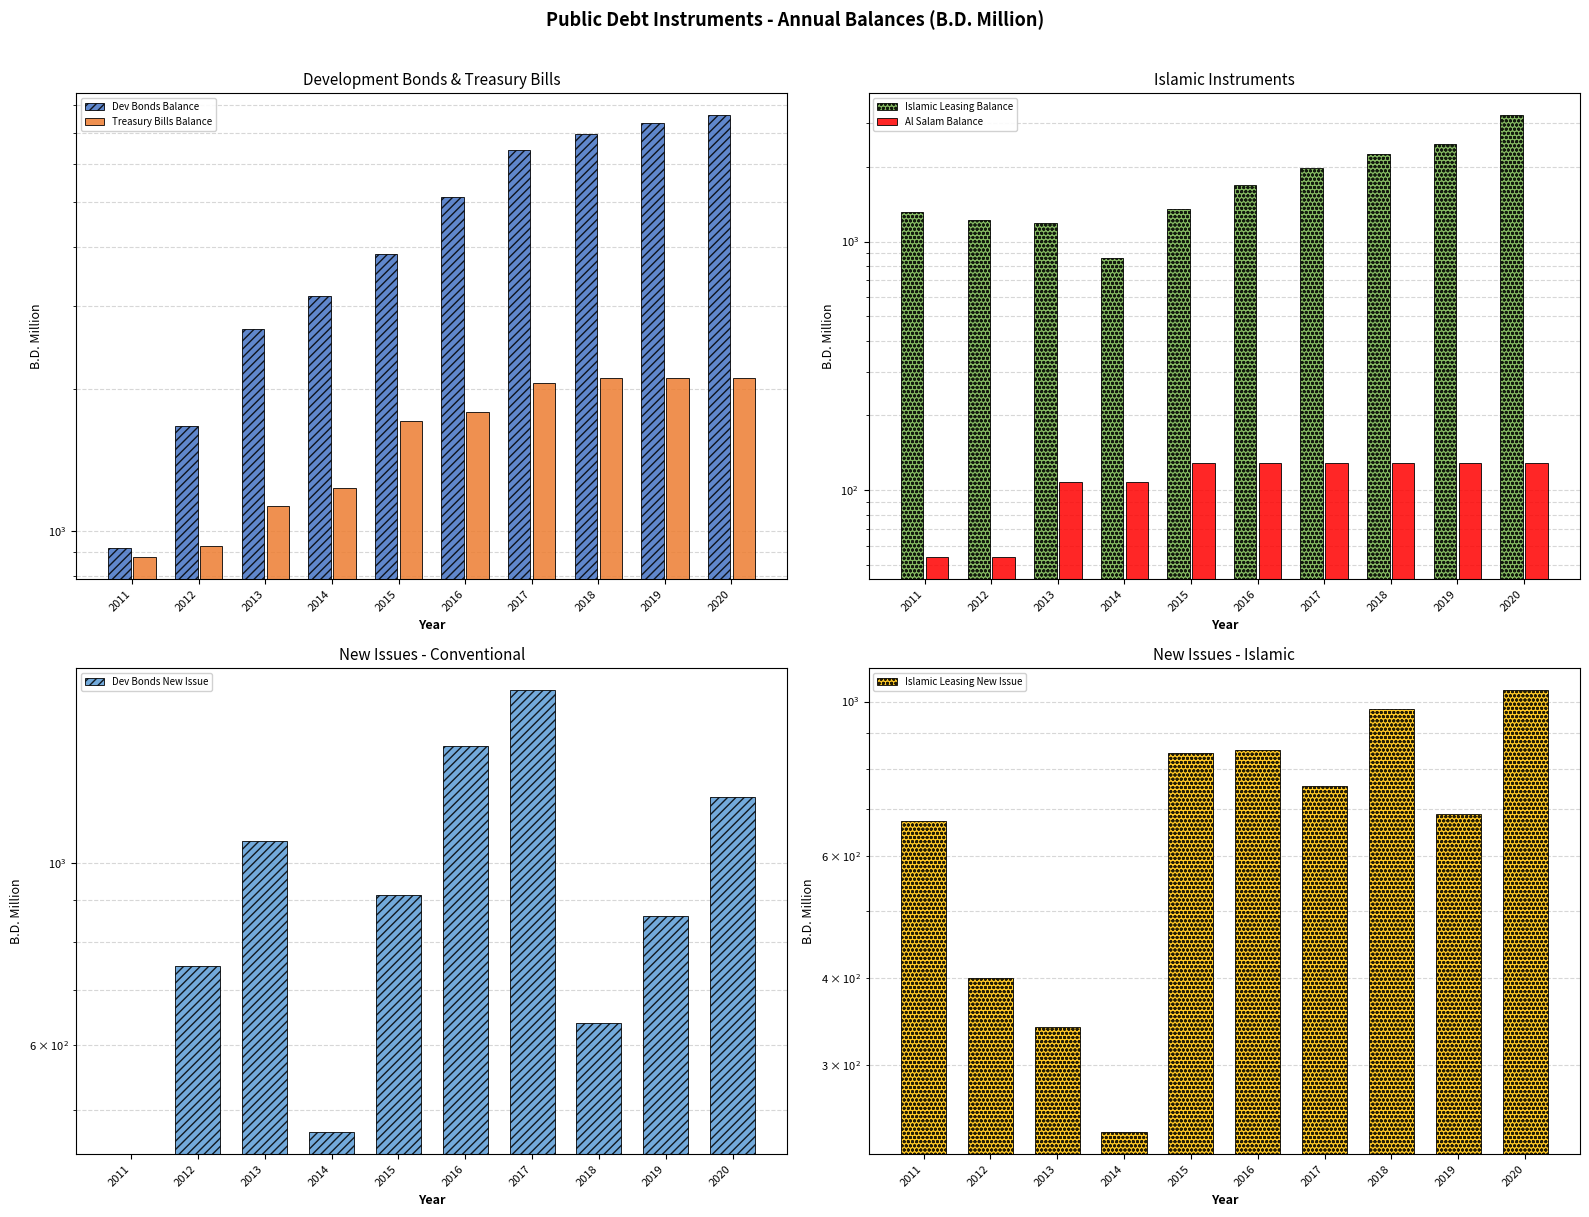

How many groups of bars are there?

10